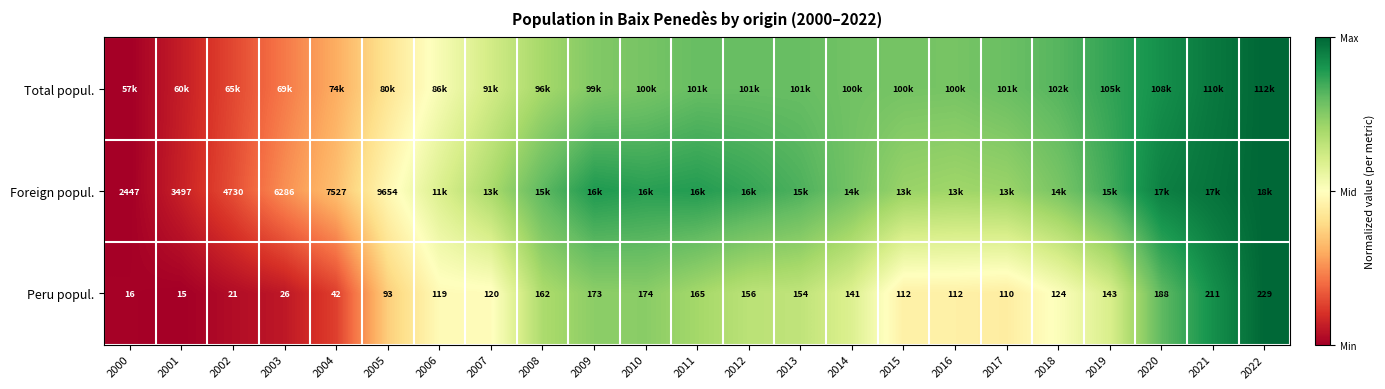

The Peru popul. series shows 0.9 at 2019. True or false?

False